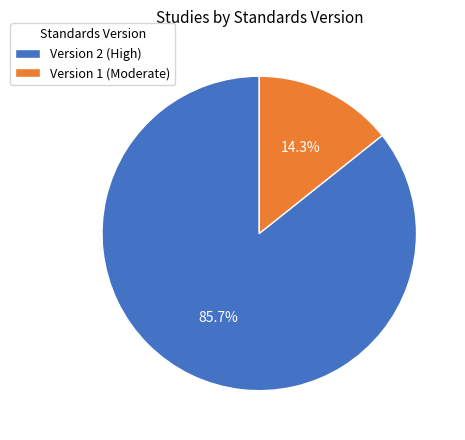

What is the largest slice in the pie chart?

Version 2 (High)